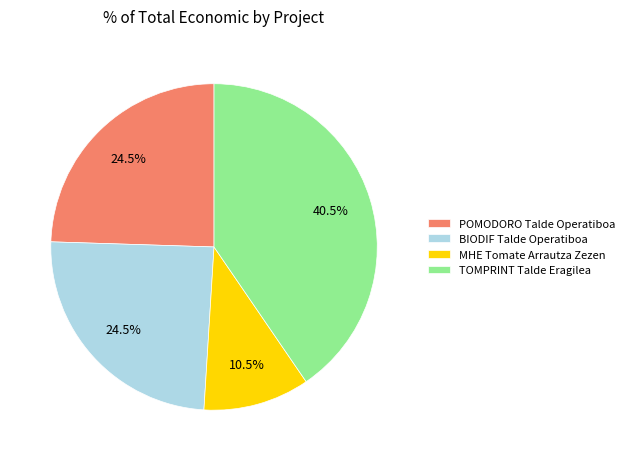

What percentage is NOT represented by POMODORO Talde Operatiboa?

75.5%